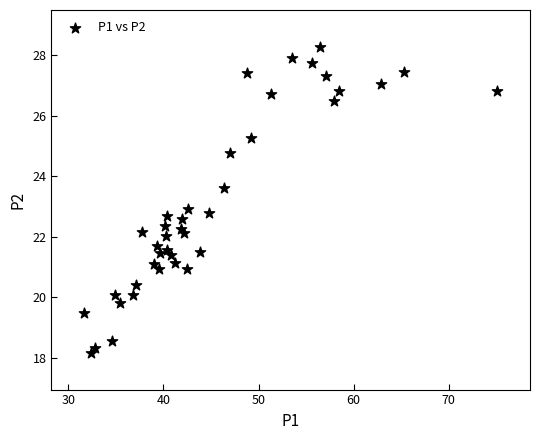

What is the range of X values (max minus min)?

43.4